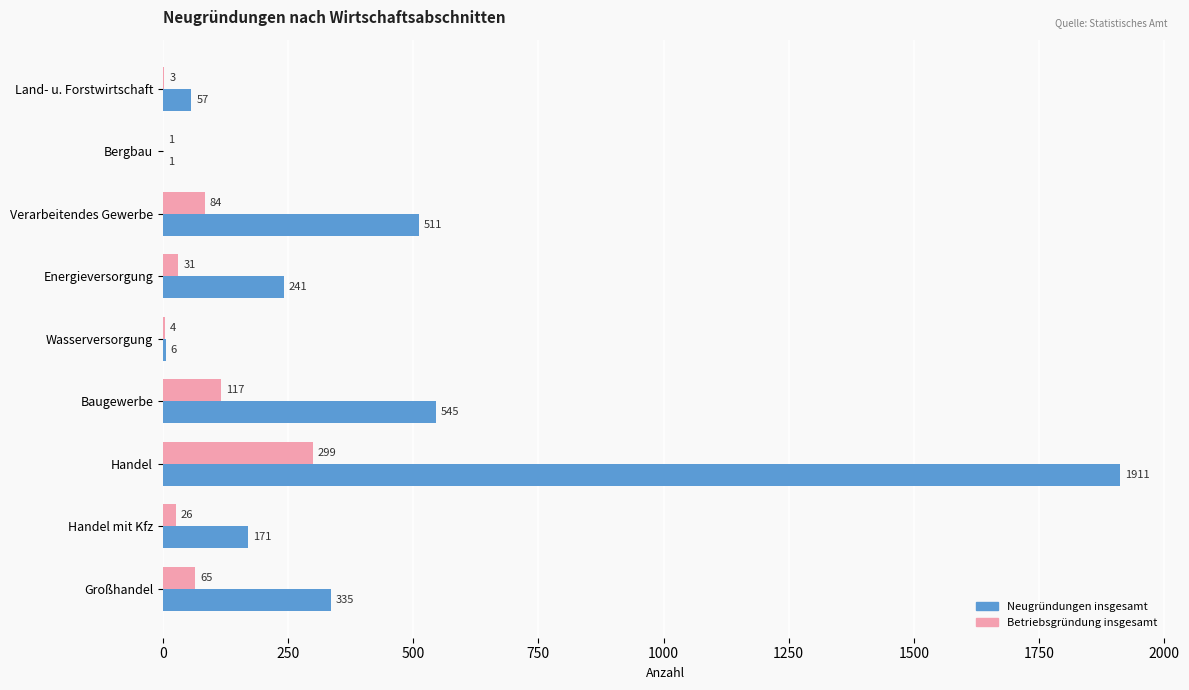

Which series changed the most between Energieversorgung and Wasserversorgung?

Neugründungen insgesamt